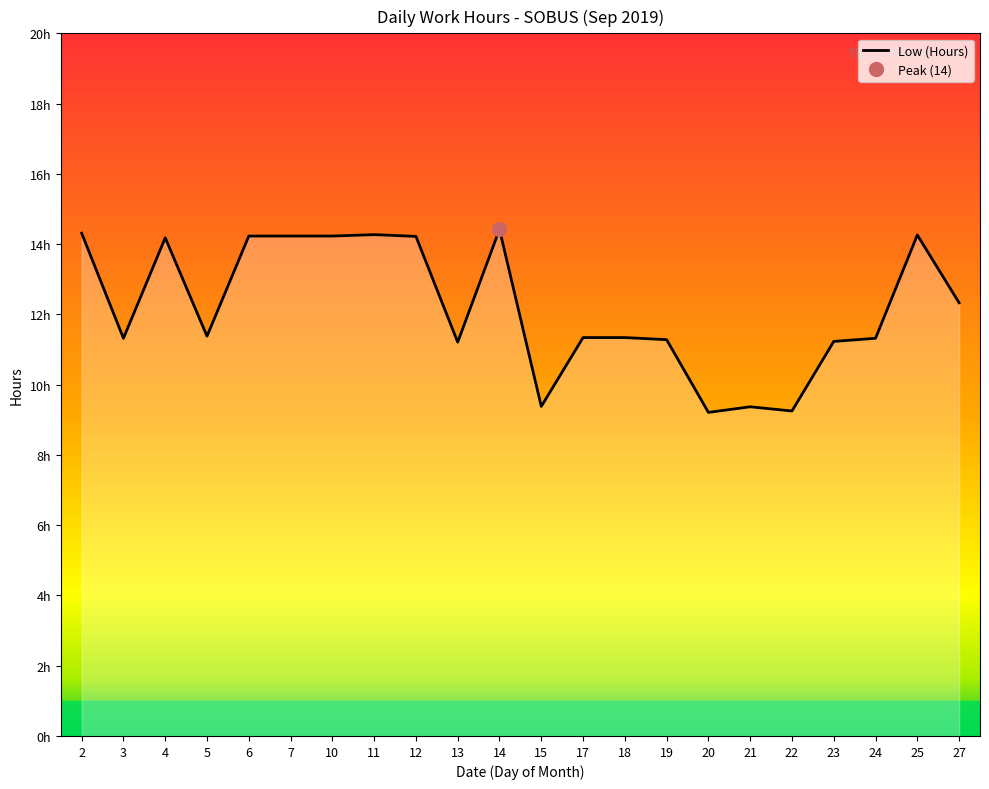

What is the sum of the values at 15 and 23?

20.6